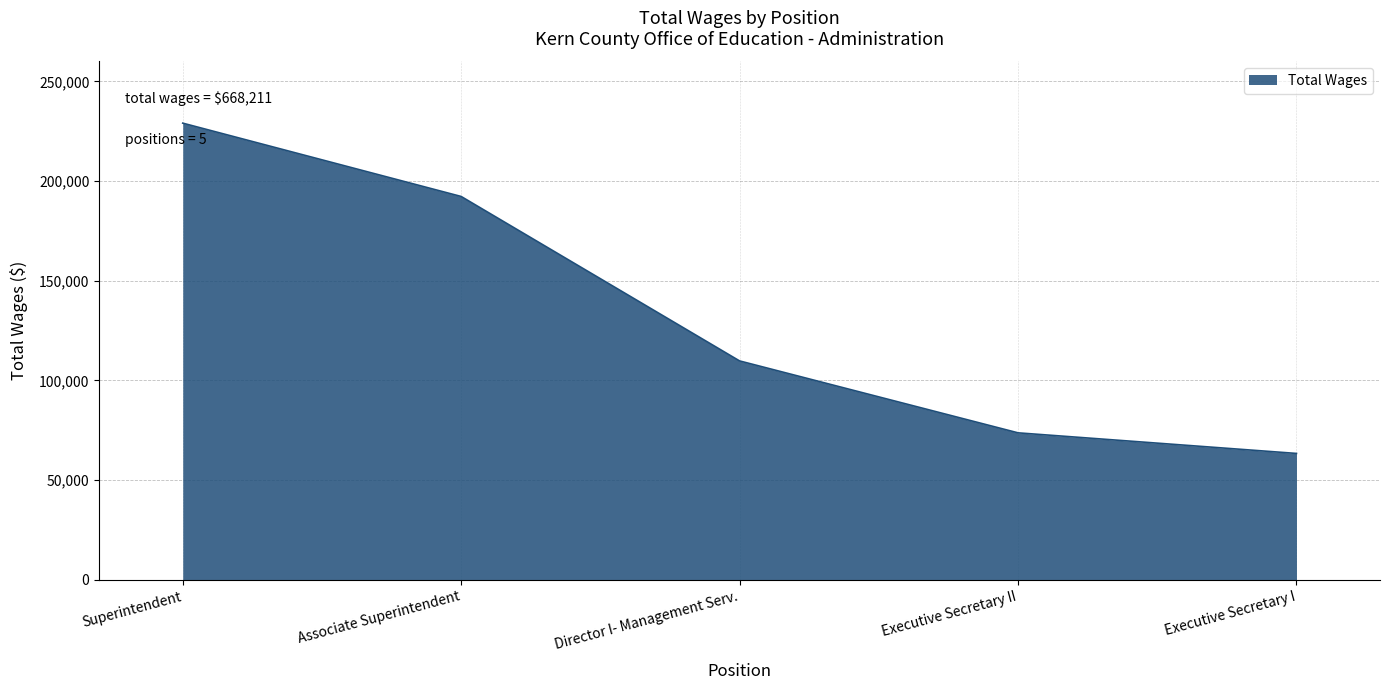

What is the smallest value displayed?

63381